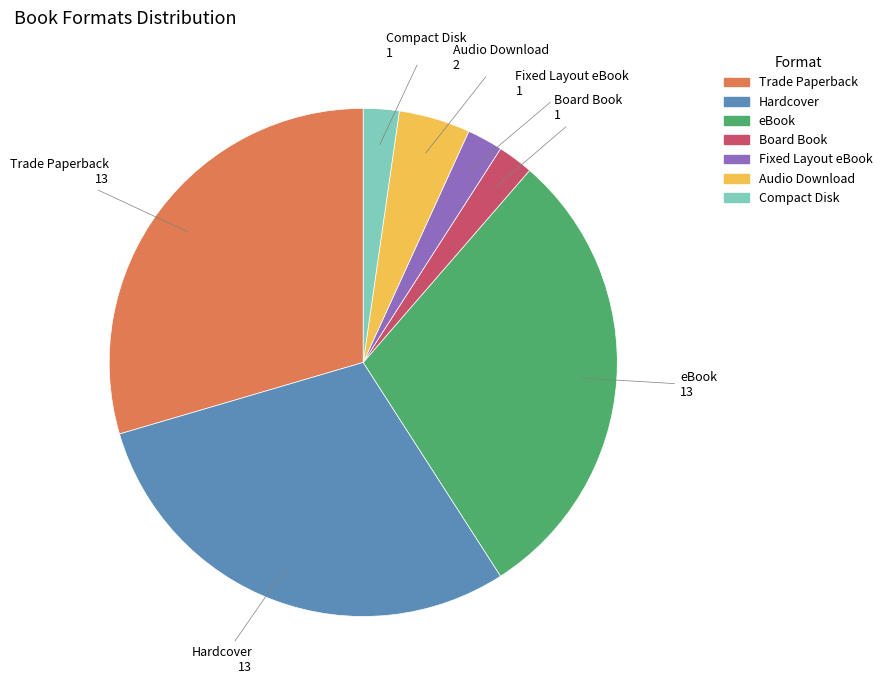

Is there a majority slice in this chart?

No